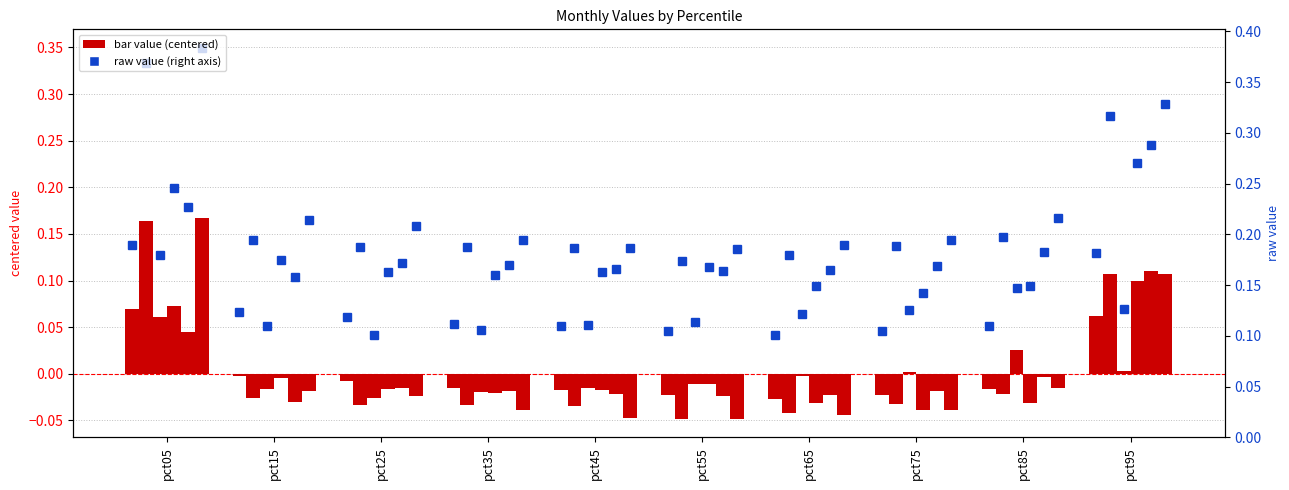

Is it true that the value at pct55 is -0.0?

False